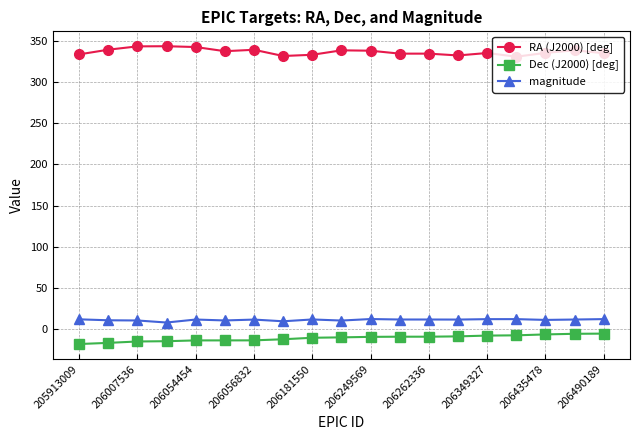

True or false: magnitude and Dec (J2000) [deg] cross at least once.

False